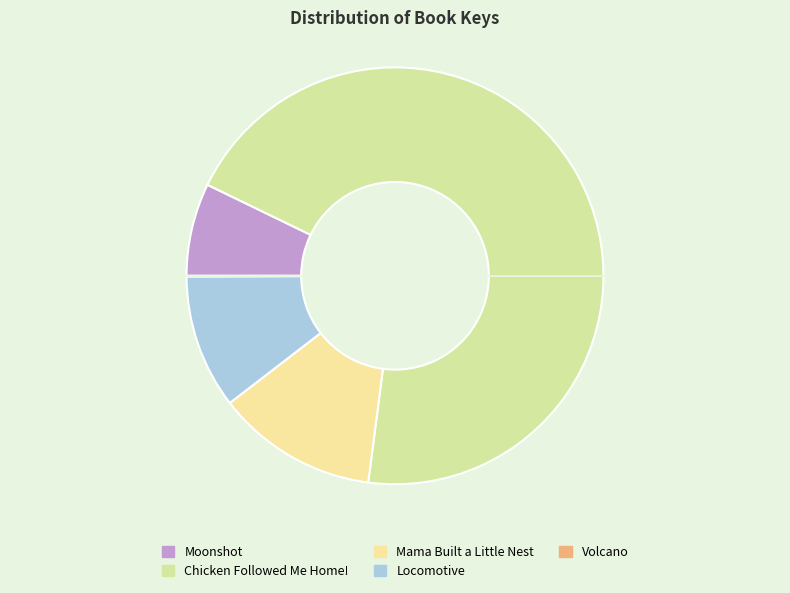

The Chicken Followed Me Home! slice represents 82% of the pie. True or false?

False